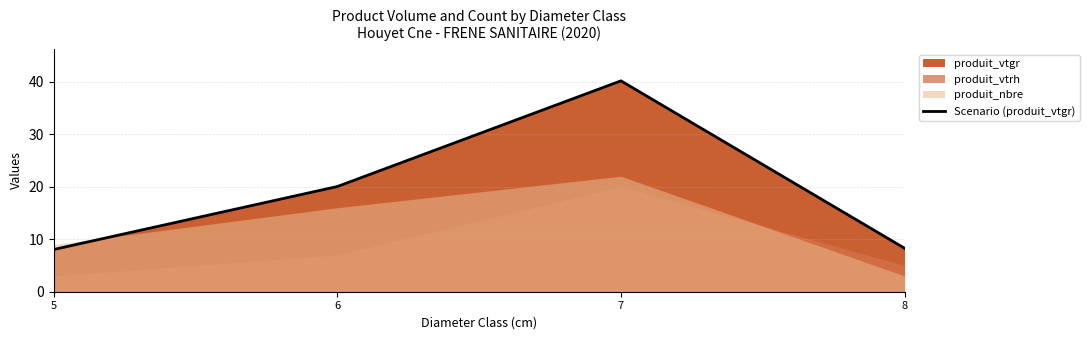

How many interior local peaks does the Scenario (produit_vtgr) series have?

1